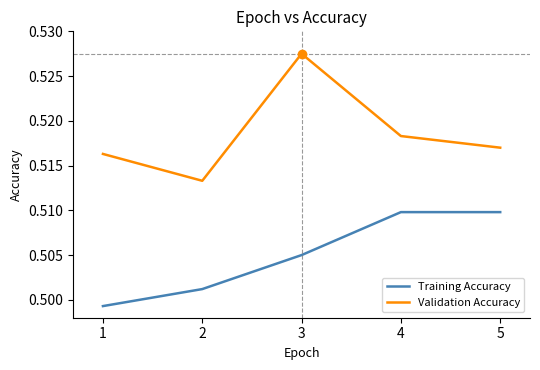

List the series in order of their peak value, highest first.

Validation Accuracy, Training Accuracy